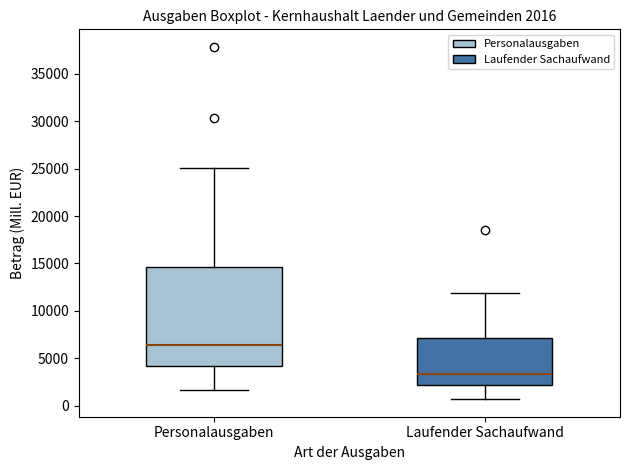

Which box has the highest median line?

Personalausgaben